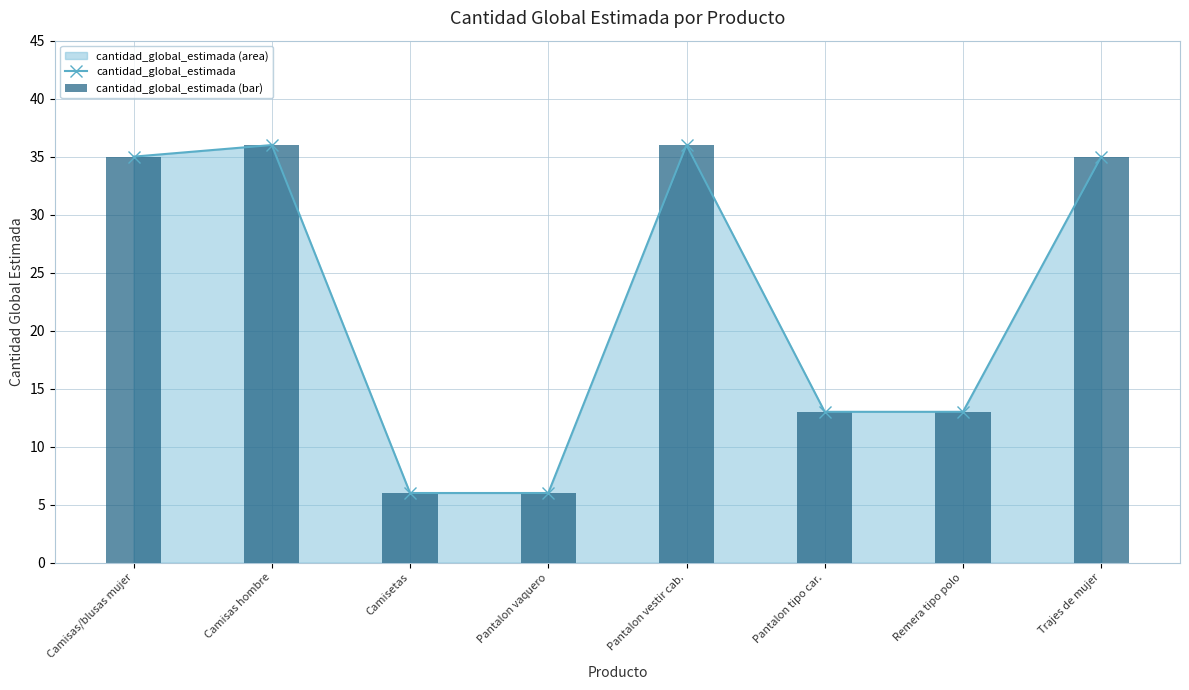

Rank the categories by cantidad_global_estimada value from highest to lowest.

Camisas hombre, Pantalon vestir cab., Camisas/blusas mujer, Trajes de mujer, Pantalon tipo car., Remera tipo polo, Camisetas, Pantalon vaquero